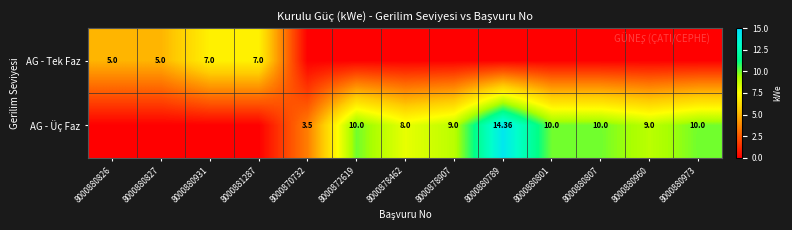

Is it true that AG - Tek Faz equals 0.0 at 8000880807?

True